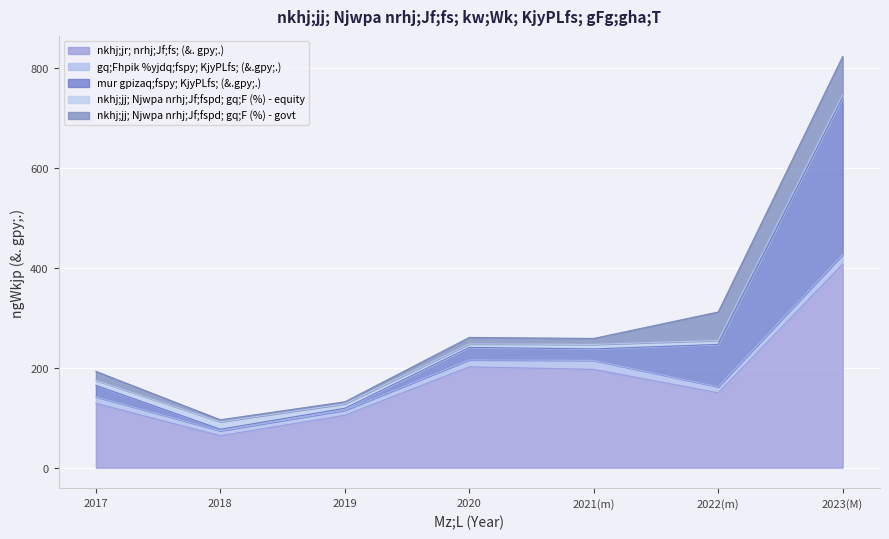

What is the difference between the maximum and minimum values in the mur gpizaq;fspy; KjyPLfs; (&.gpy;.) series?

312